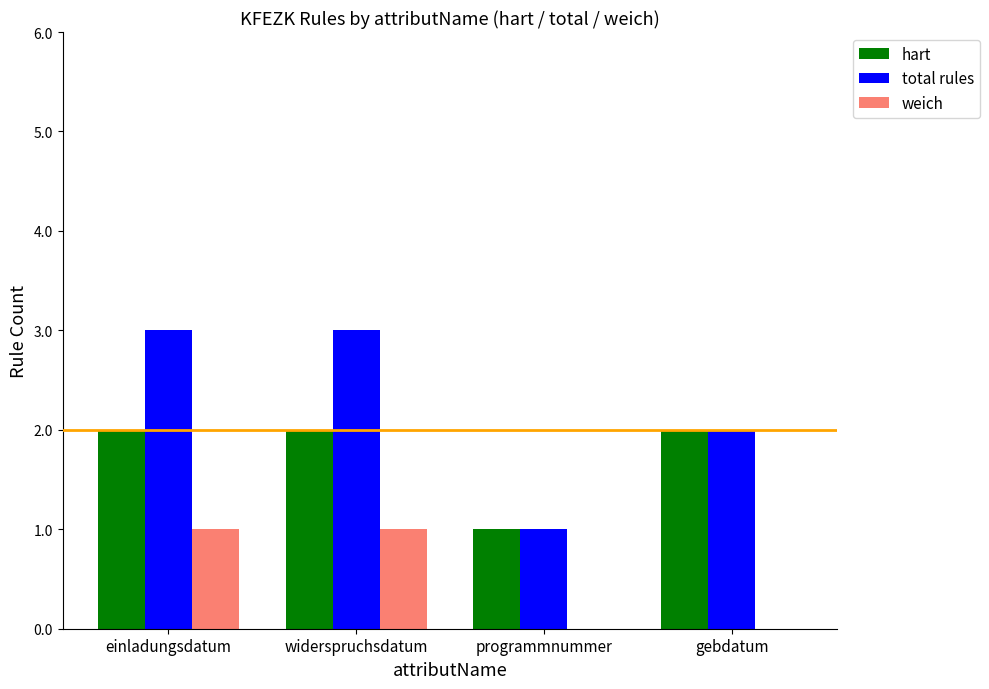

Count the number of categories in the chart.

4